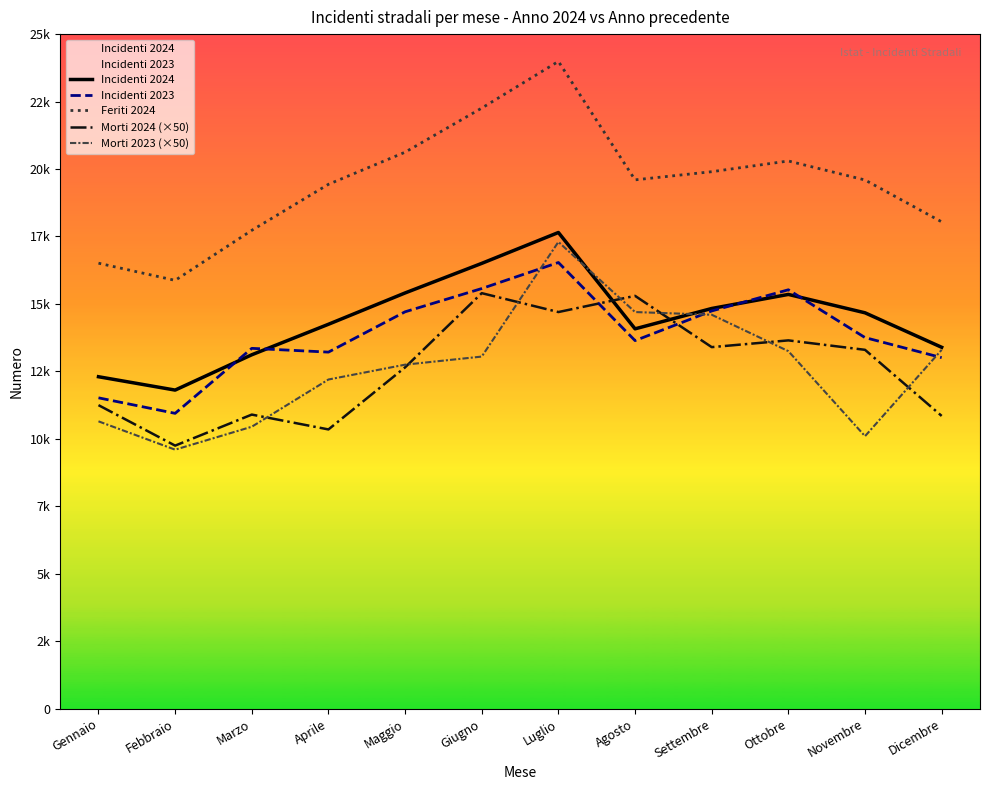

How many series are shown in this chart?

5